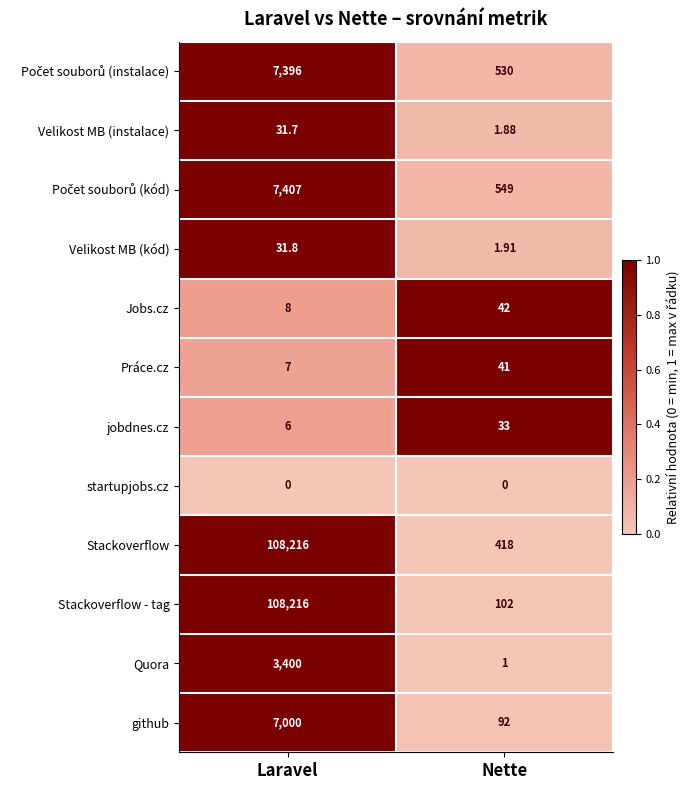

Between Laravel and Nette, which series saw the biggest shift?

Stackoverflow - tag